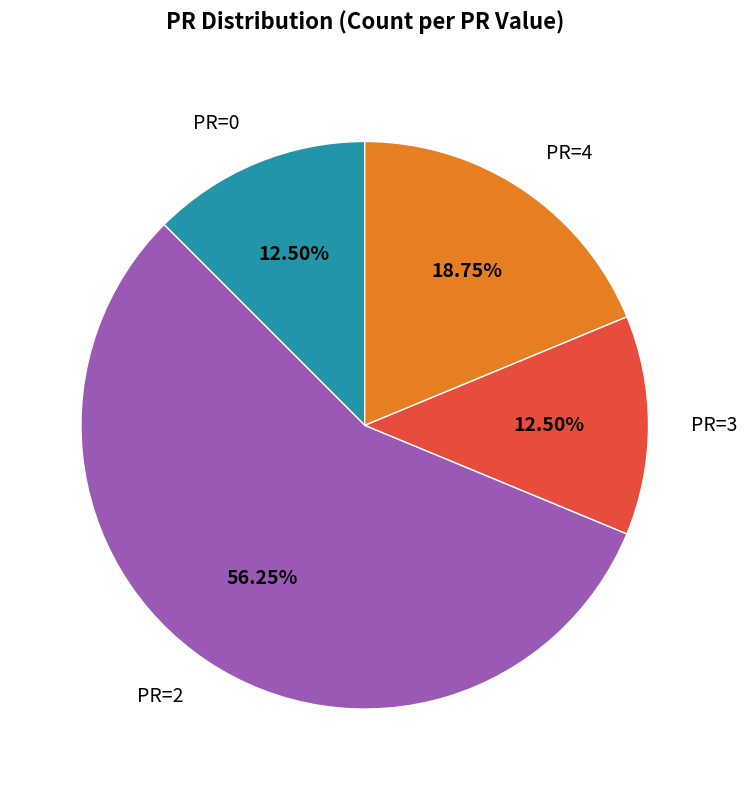

To the nearest percent, what is the difference between the largest and smallest slice percentages?

44%